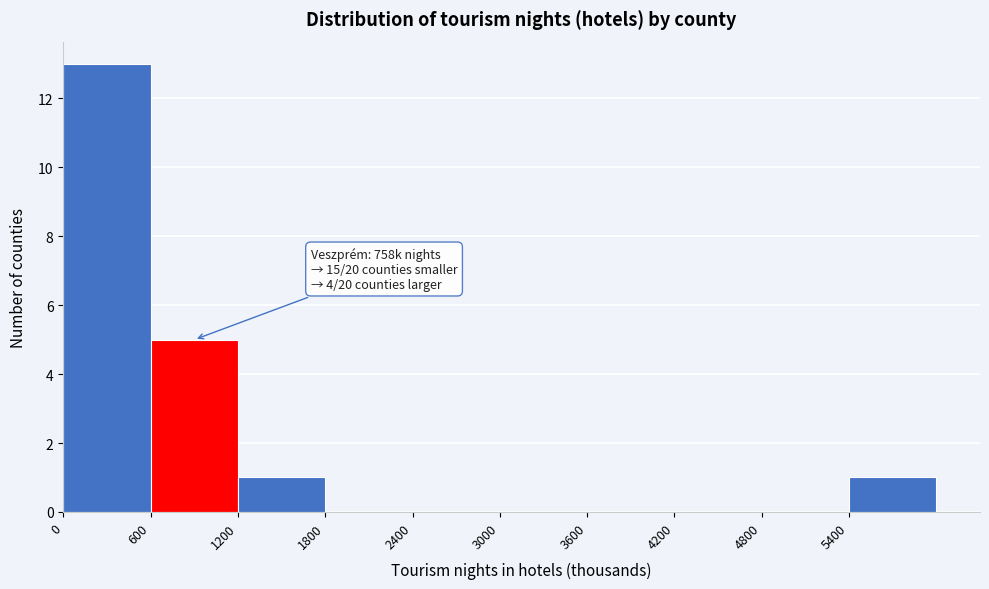

Over which range of the x-axis is the bar tallest?

0 to 600